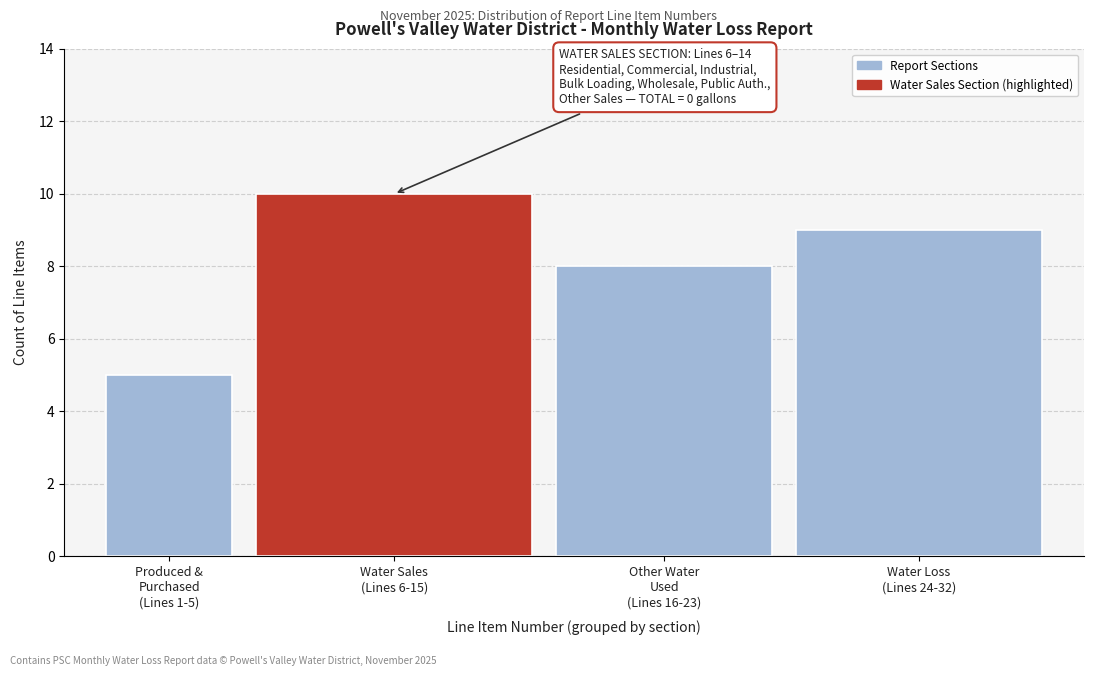

Reading left to right, list all the values displayed in this chart.

5	10	8	9